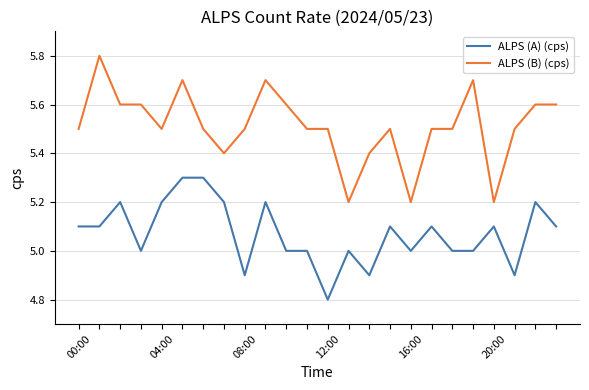

True or false: ALPS (A) (cps) and ALPS (B) (cps) cross at least once.

False